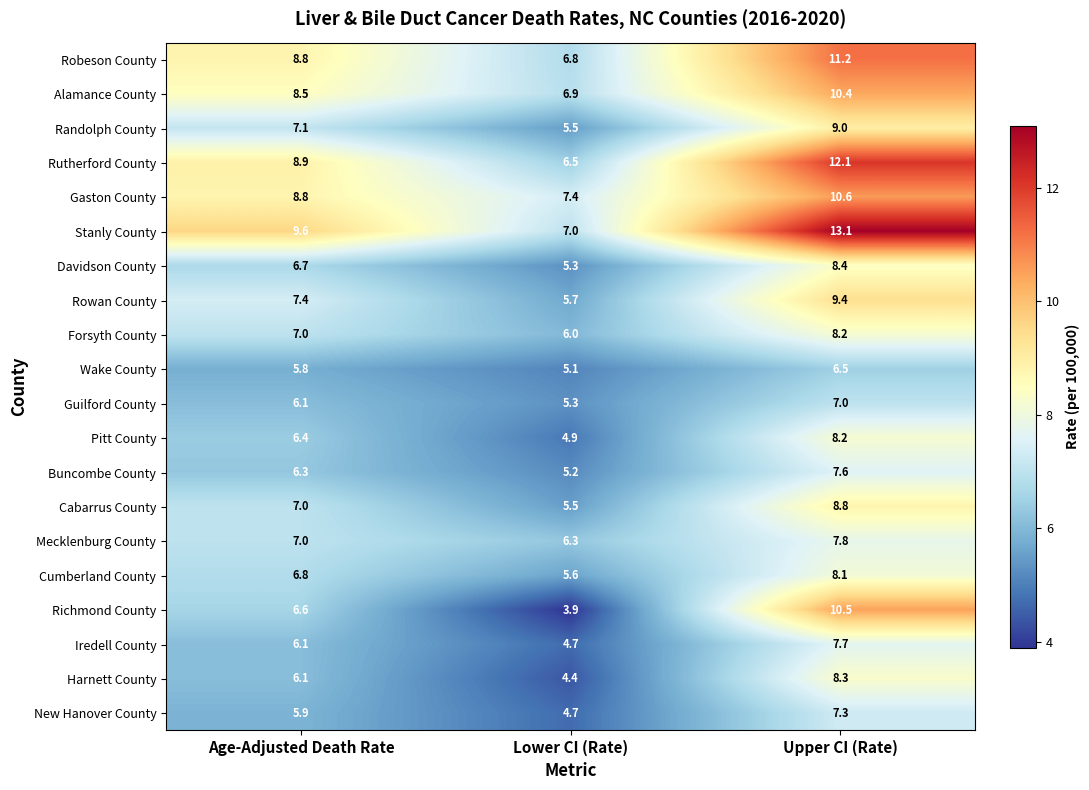

List the labels in order of New Hanover County value, largest first.

Upper CI (Rate), Age-Adjusted Death Rate, Lower CI (Rate)